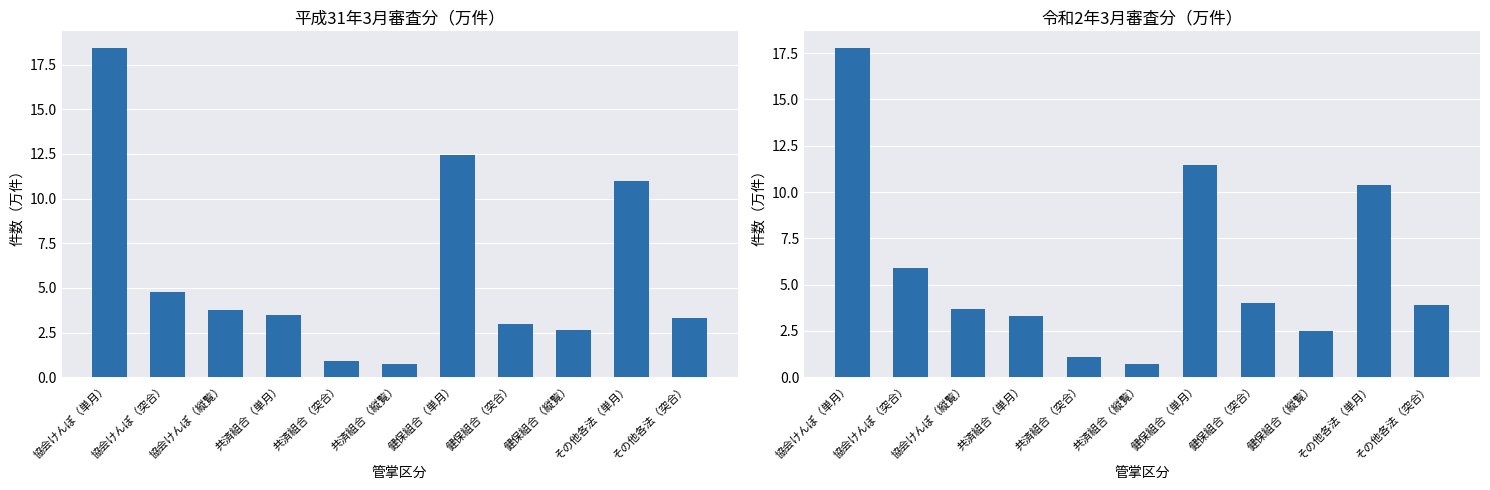

Which has a higher value, その他各法（単月） or 協会けんぽ（突合）?

その他各法（単月）